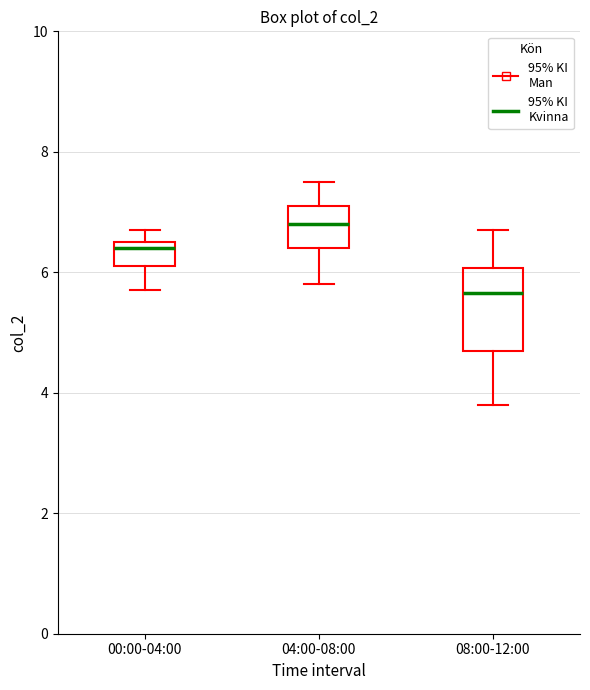

Which box's median line is the lowest?

08:00-12:00